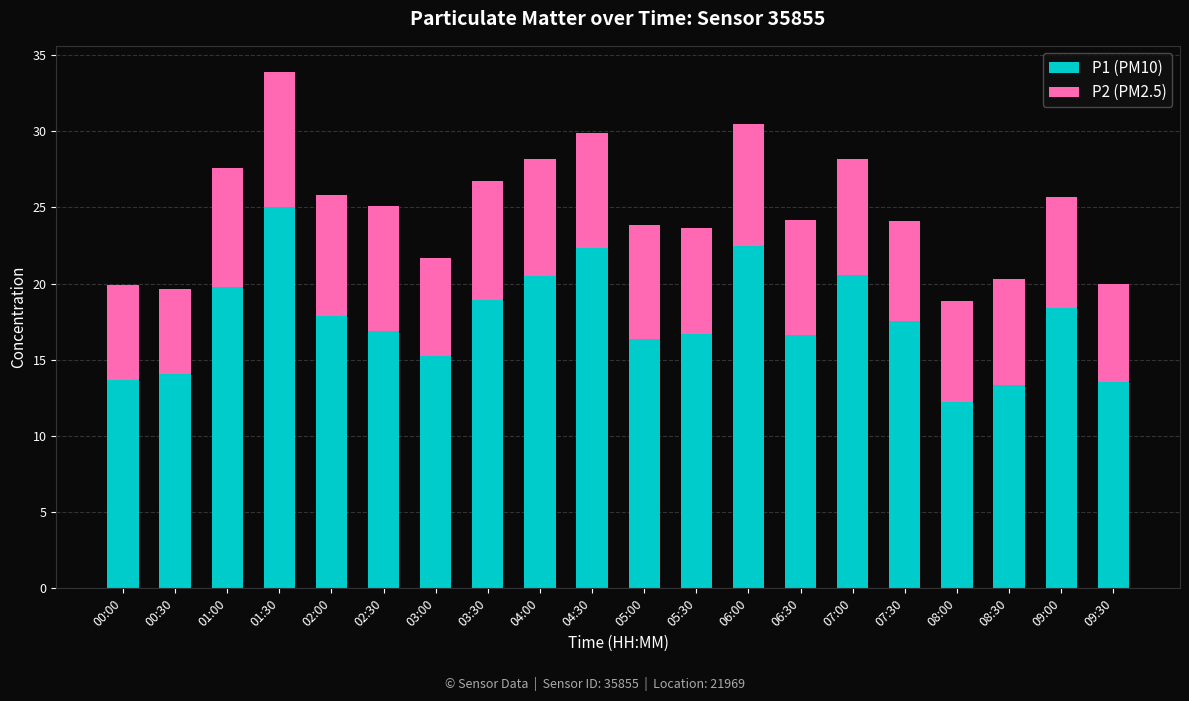

What value does the P1 (PM10) series have at 07:00?

20.6